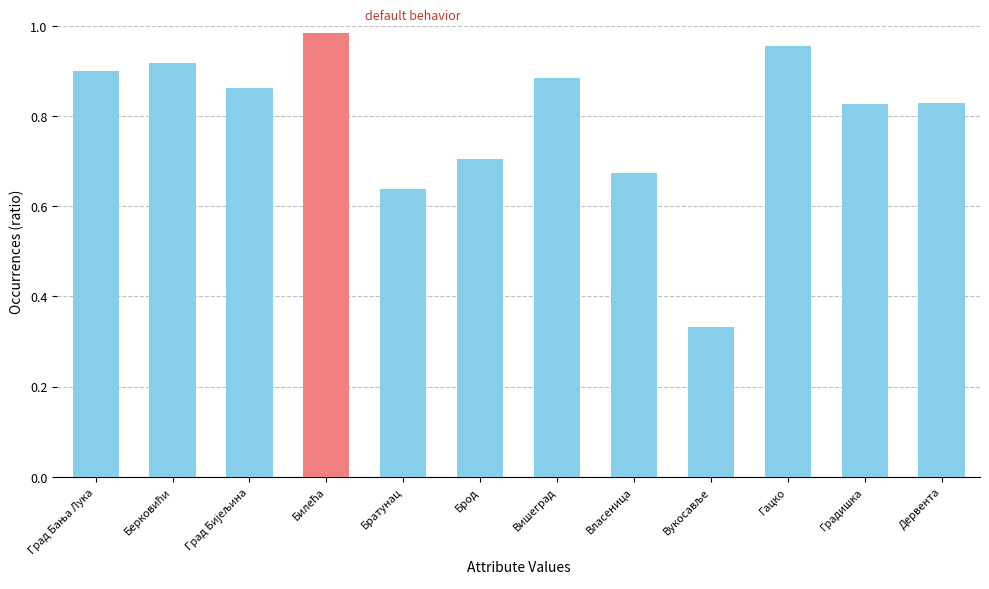

What is the label of the 2nd bar from the right?

Градишка